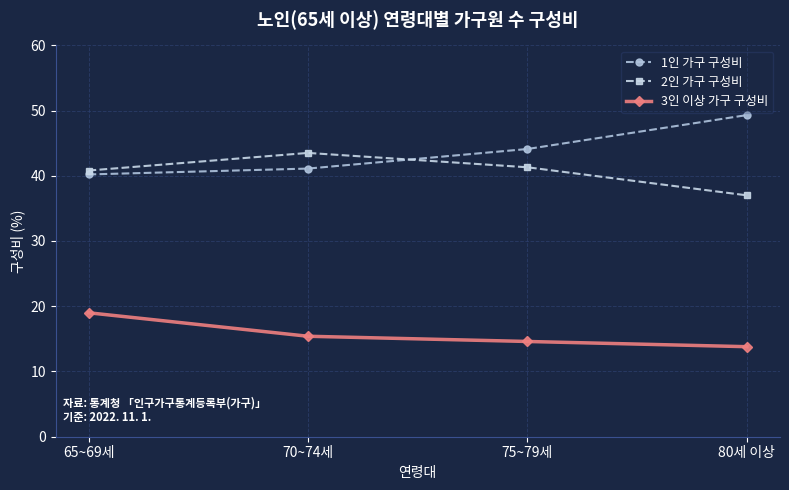

What is the difference between the second highest and minimum values in the 3인 이상 가구 구성비 series?

1.6